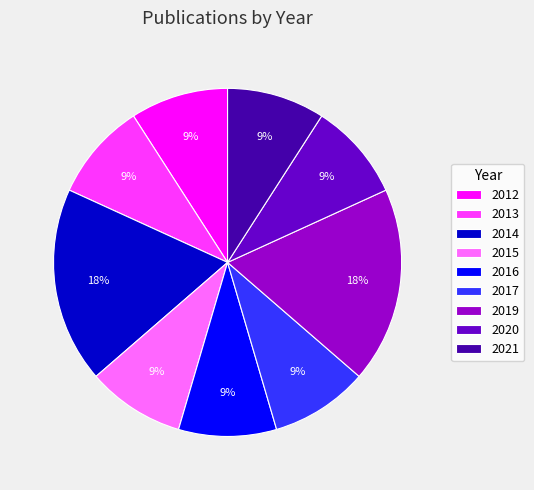

To the nearest percent, what is the average slice percentage?

11%